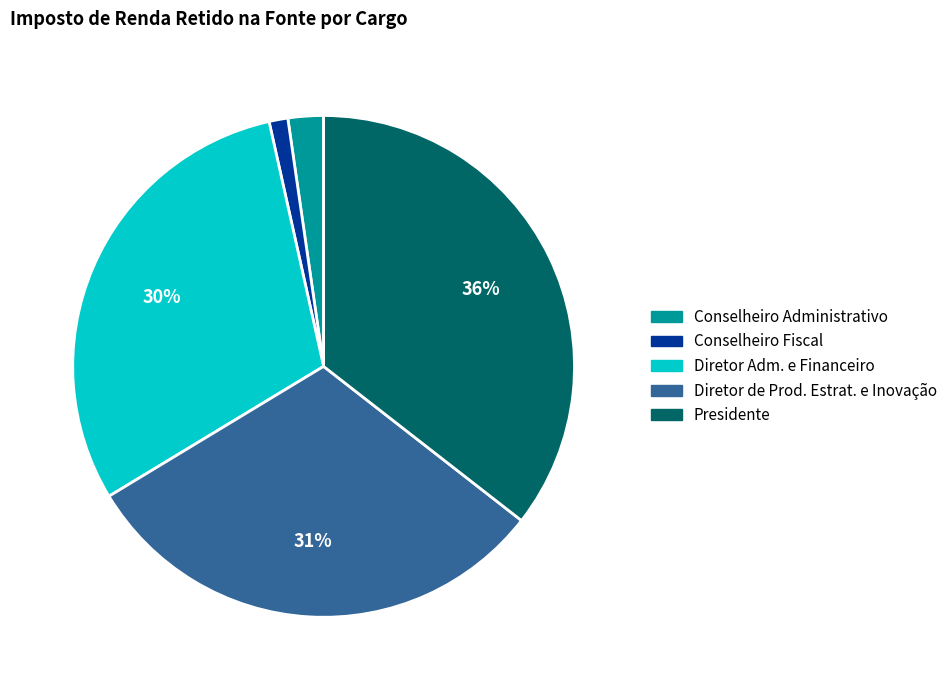

How many segments does this pie chart have?

5